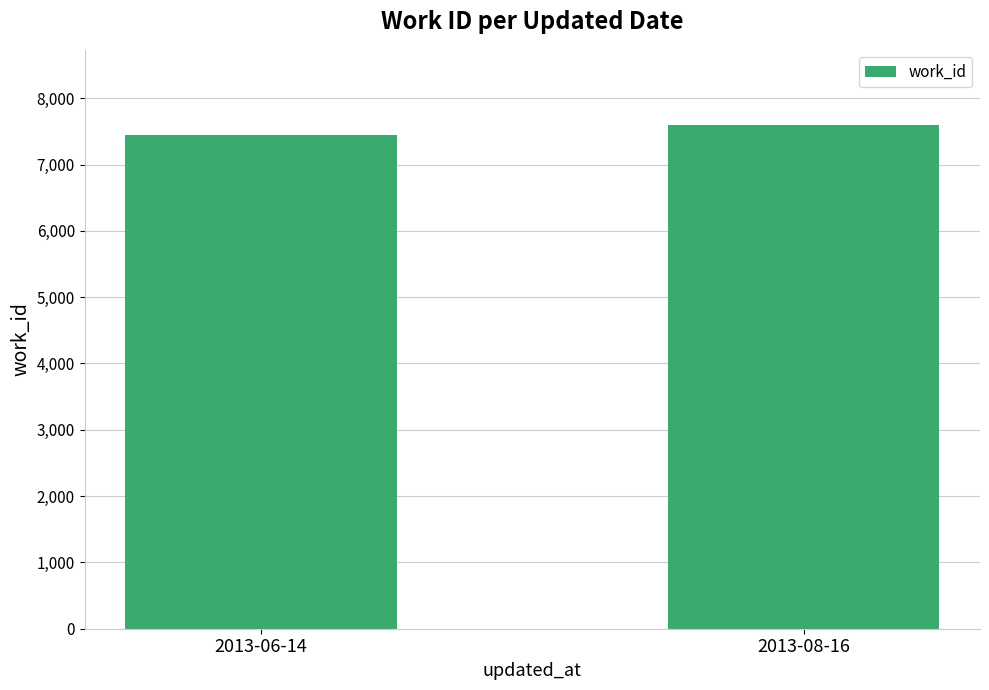

Which category has the highest value across all series?

2013-08-16